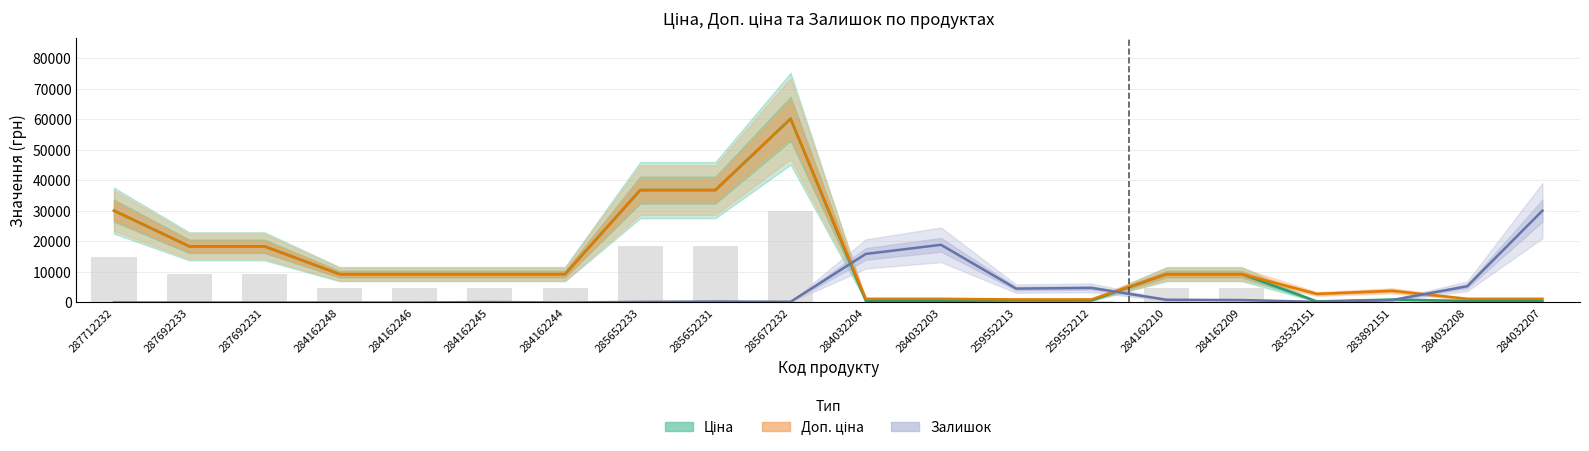

What is the difference between the maximum and minimum values in the Залишок (масштаб) series?

30088.5